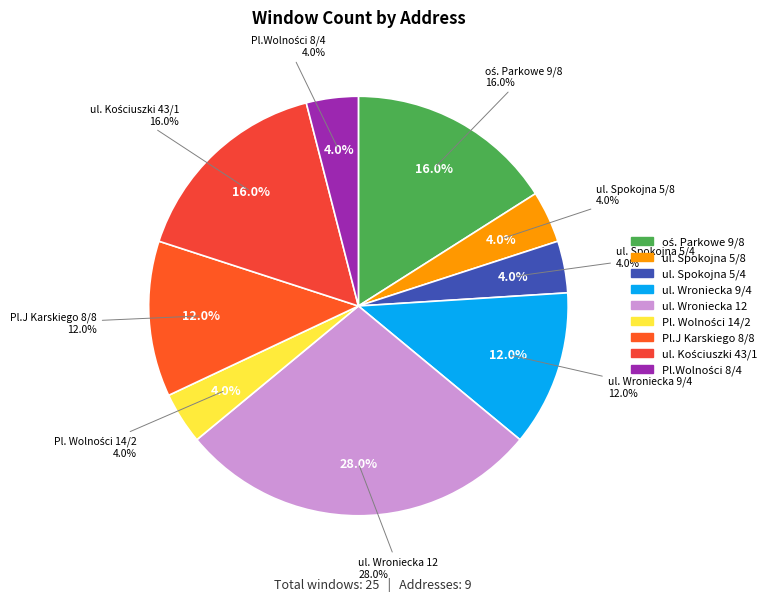

What is the change in value from ul. Wroniecka 9/4 to Pl. Wolności 14/2?

-2